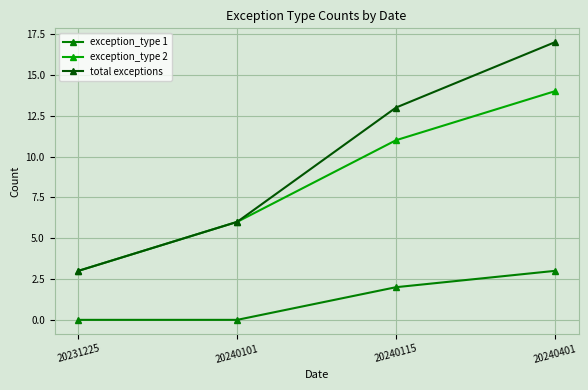

What is the lowest value of the total exceptions series?

3